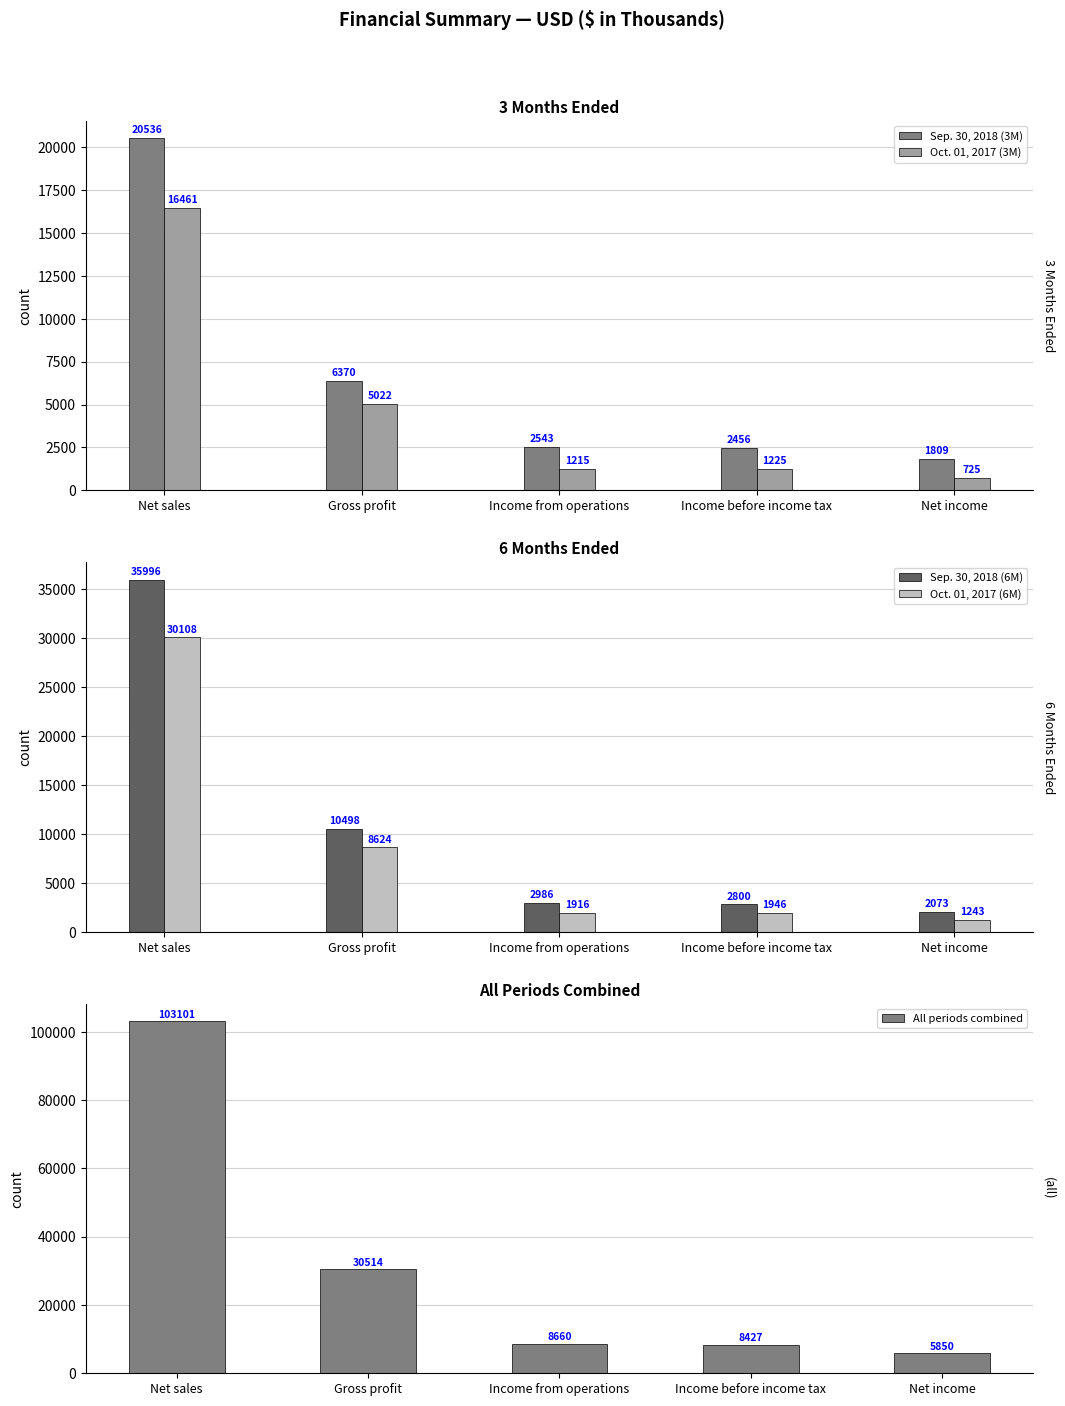

The Sep. 30, 2018 (3M) series shows 20536 at Net sales. True or false?

True